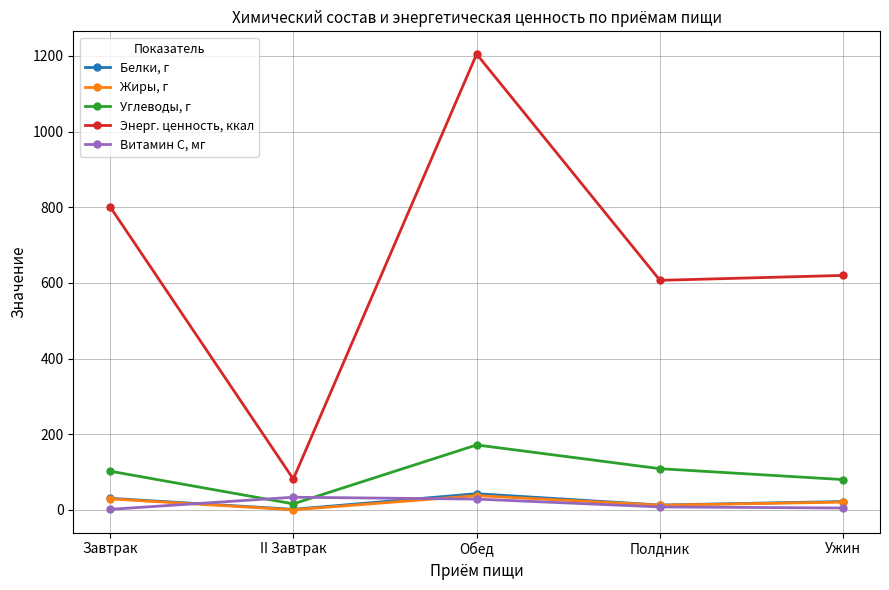

What is the value of the Белки, г point at the 2nd from the left?

1.7